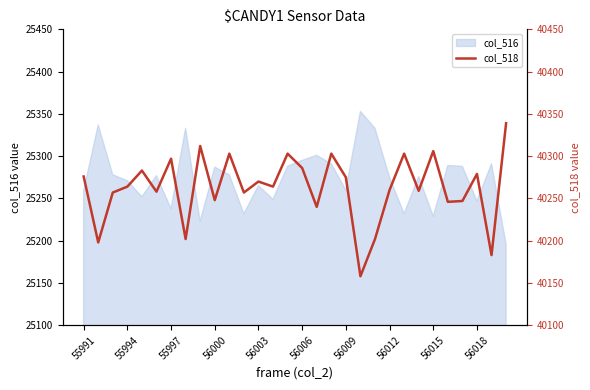

Is it true that col_516 equals 33782 at 56015?

False